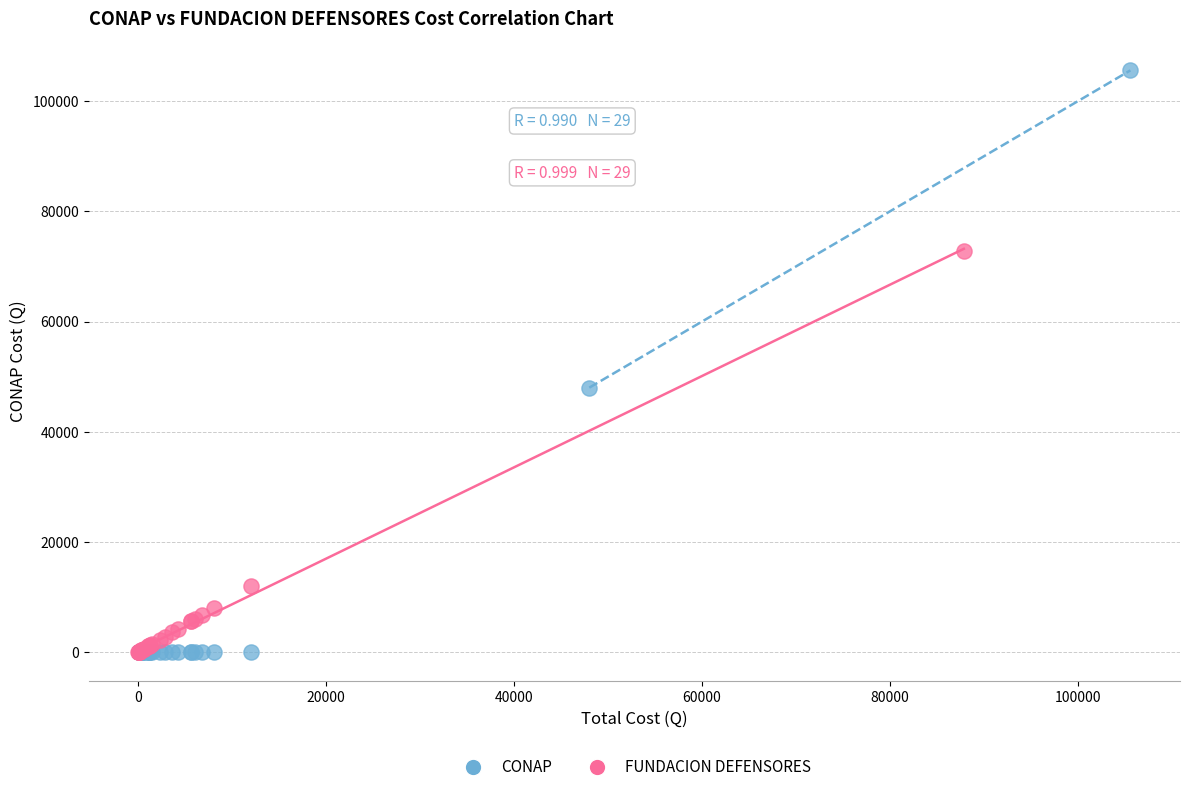

Which series contains the highest Y value?

CONAP